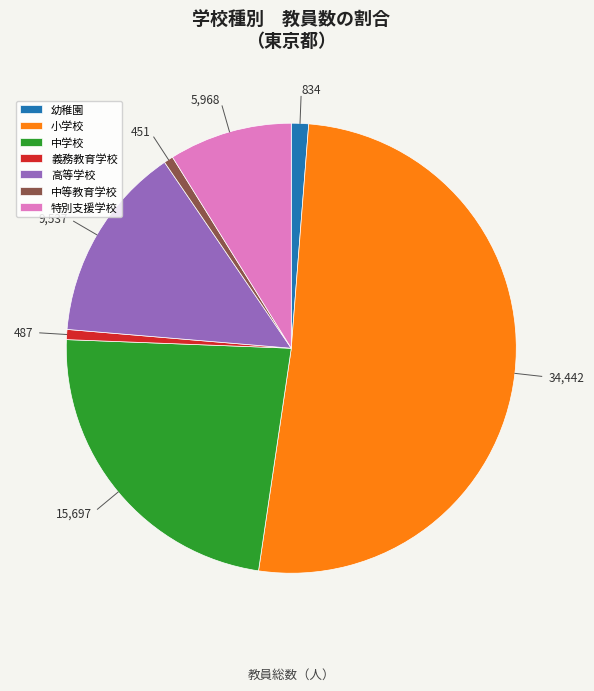

Which category has the biggest portion of the pie?

小学校